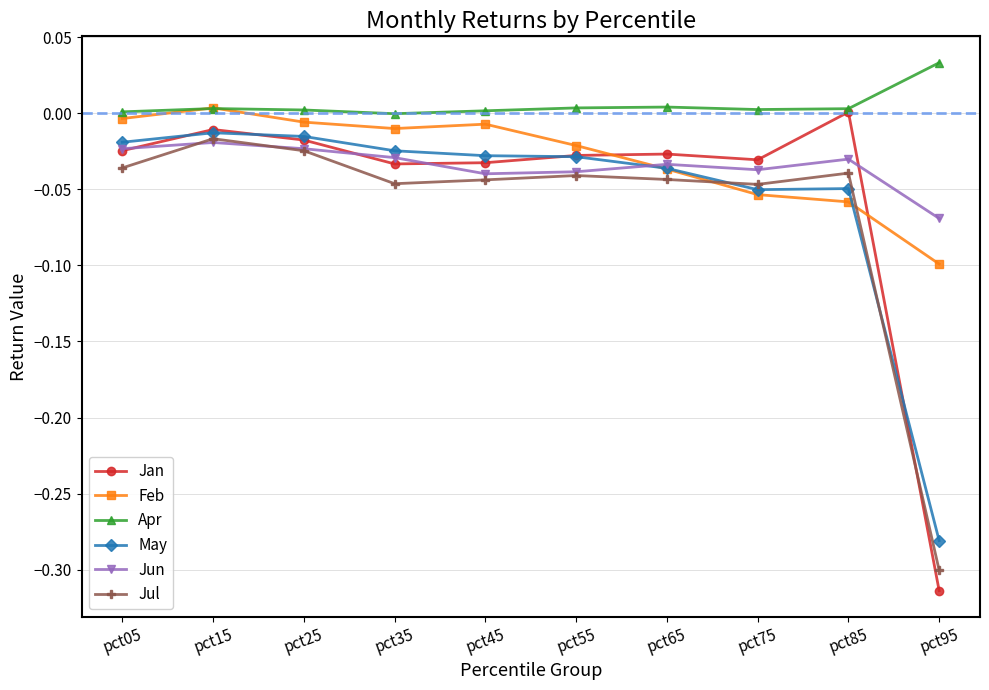

What is the sum of all Apr values?

0.1